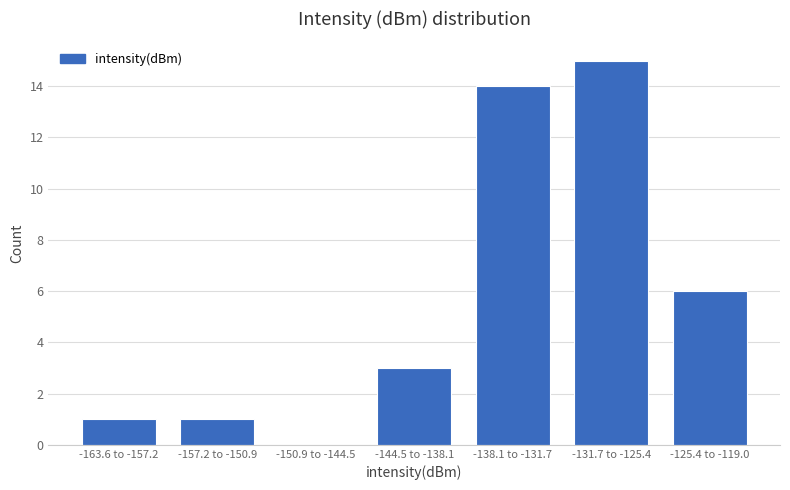

Reading left to right, transcribe all the data shown in this chart.

-163.6 to -157.2=1	-157.2 to -150.9=1	-150.9 to -144.5=0	-144.5 to -138.1=3	-138.1 to -131.7=14	-131.7 to -125.4=15	-125.4 to -119.0=6